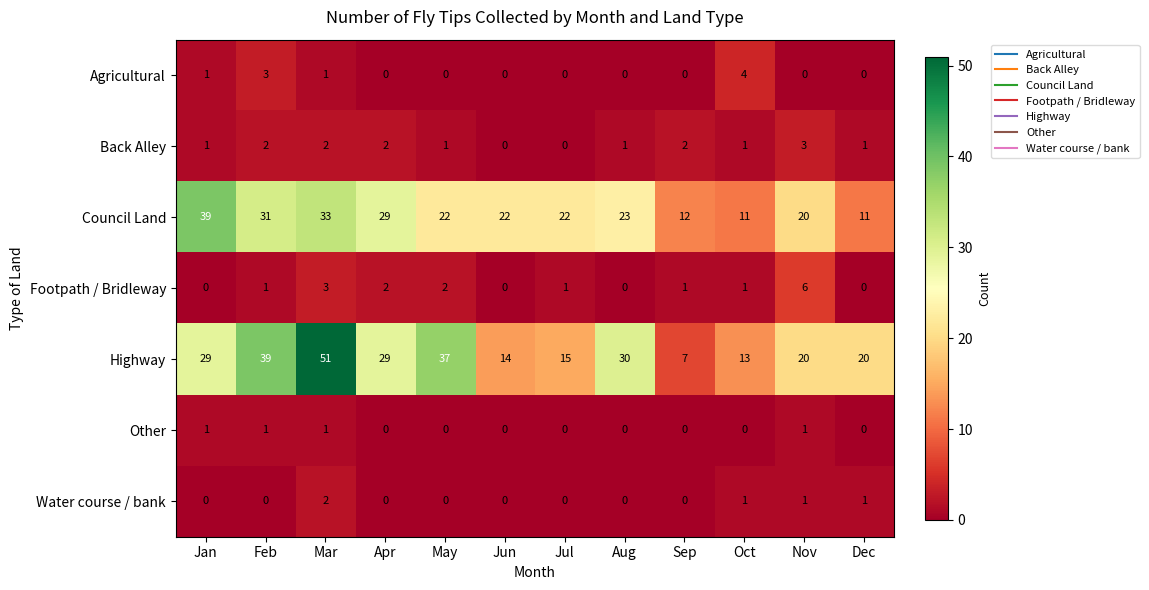

The value of Council Land at Apr is 6. True or false?

False